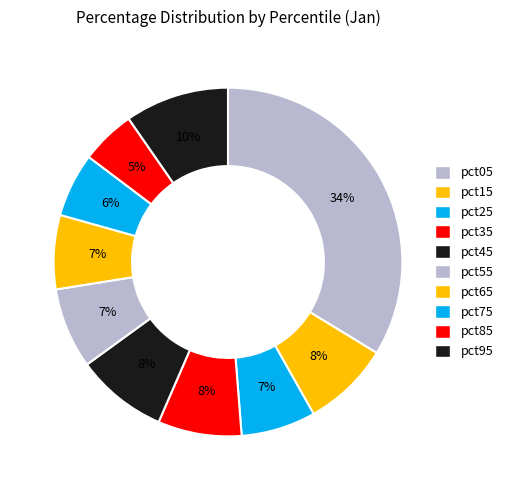

Count the number of slices in the pie.

10